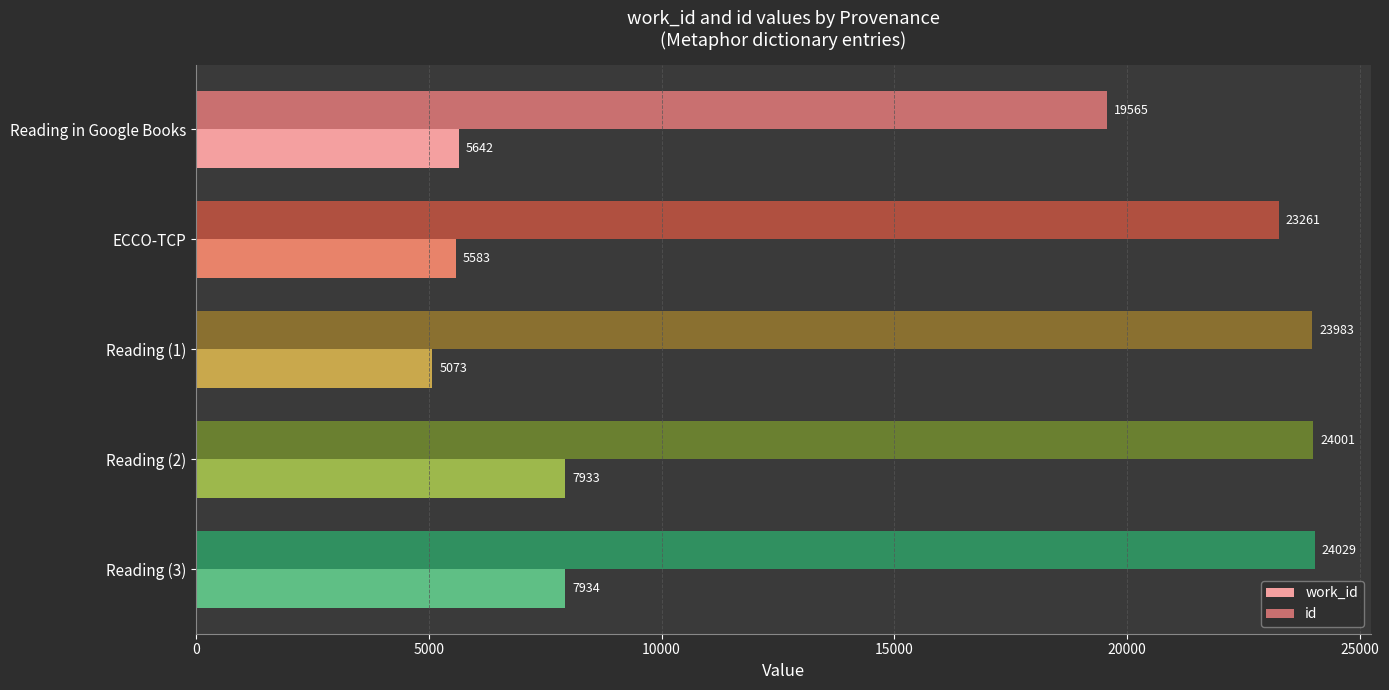

Which category has the highest value in the work_id series?

Reading (3)